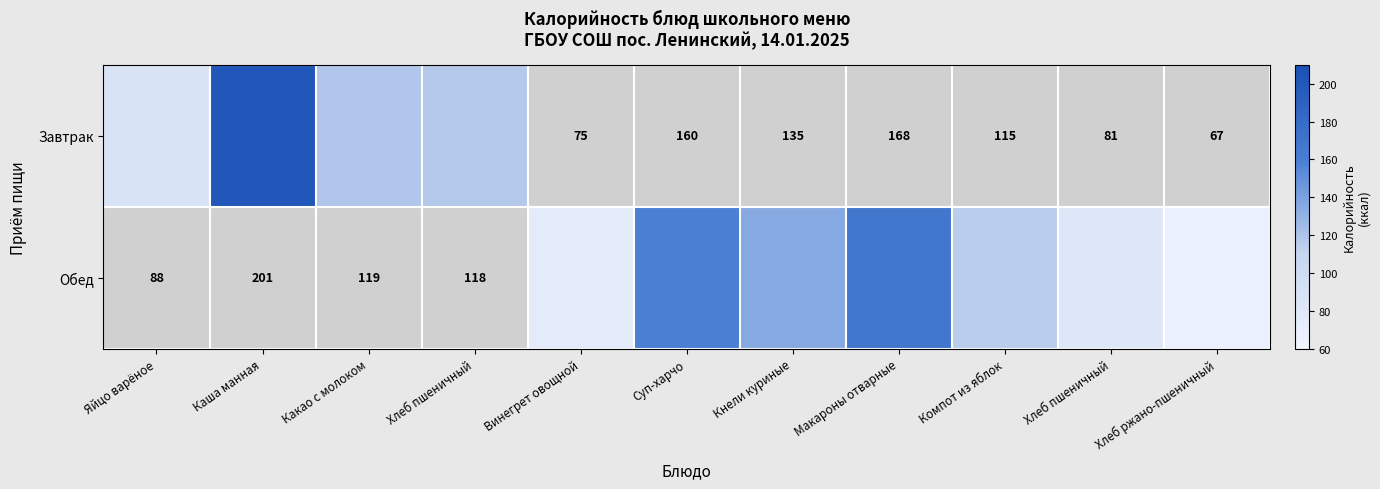

List the series in order of their overall mean, lowest first.

Завтрак, Обед